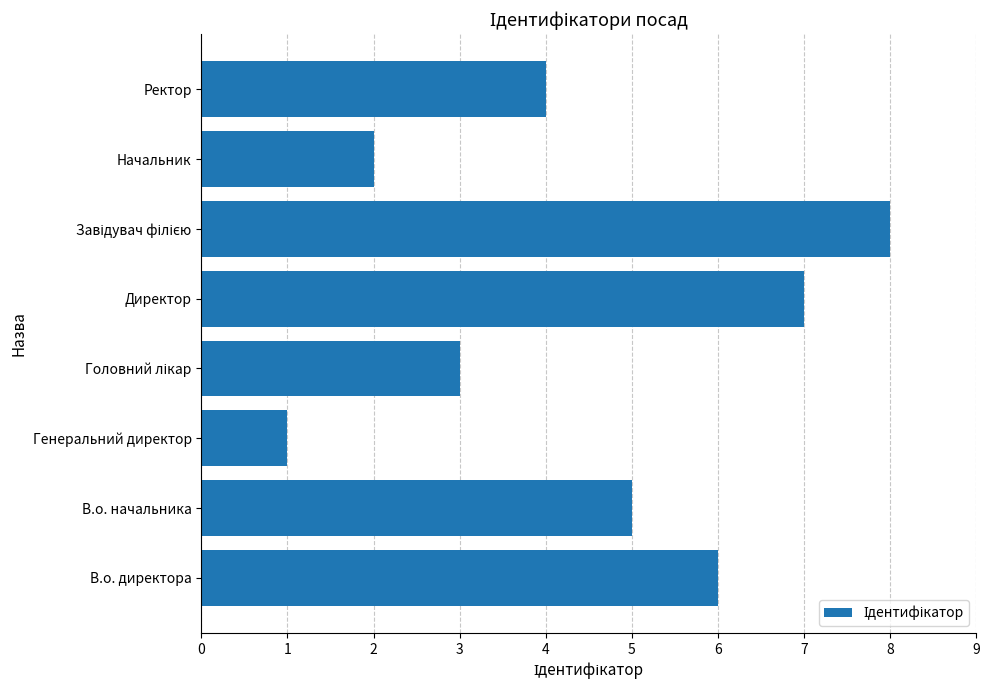

Is it true that the value at В.о. директора is 6?

True